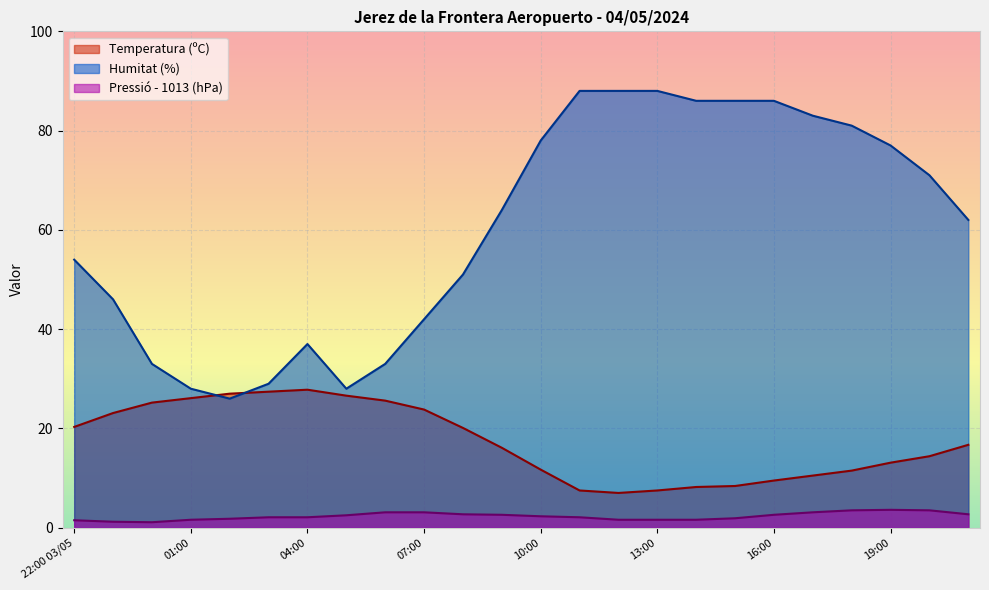

The value of Humitat (%) at 16:00 is 34.1. True or false?

False